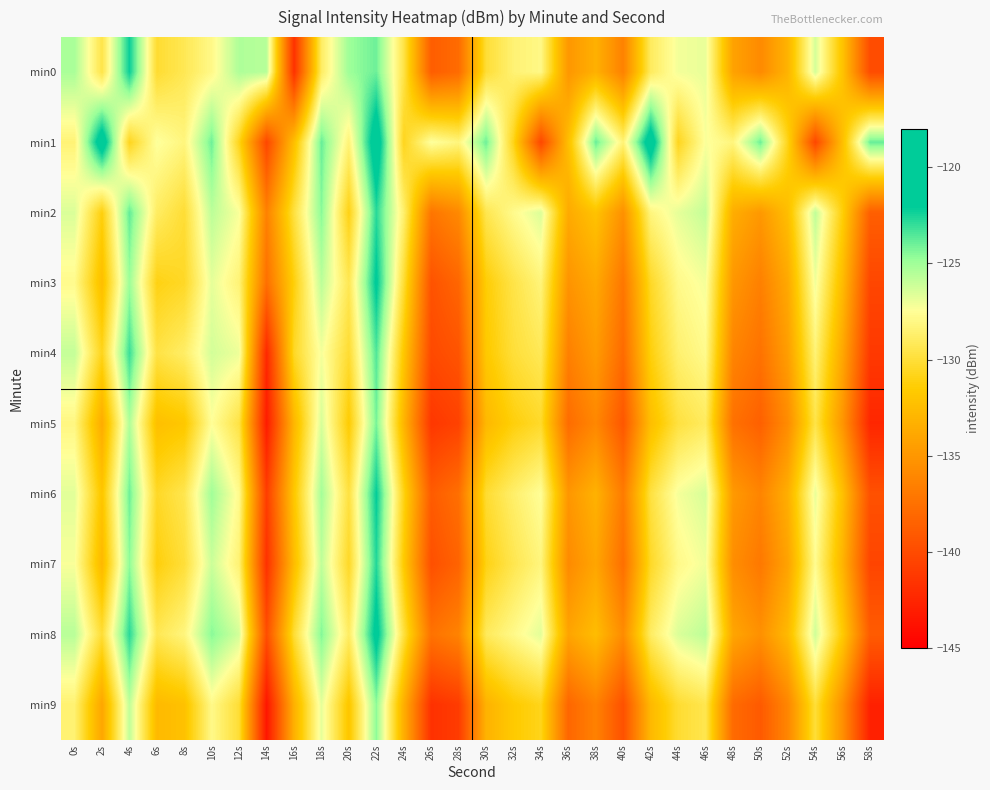

Reading left to right, list all the values displayed in this chart.

min0: 0s=-125.2	2s=-129.6	4s=-122.2	6s=-130.2	8s=-129.3	10s=-127.9	12s=-125.3	14s=-125.6	16s=-141.7	18s=-128.9	20s=-124.9	22s=-124.0	24s=-129.6	26s=-138.8	28s=-137.9	30s=-130.1	32s=-128.5	34s=-128.0	36s=-135.0	38s=-133.3	40s=-136.4	42s=-129.0	44s=-127.2	46s=-126.9	48s=-134.2	50s=-135.8	52s=-133.1	54s=-126.3	56s=-132.1	58s=-139.9
min1: 0s=-128.4	2s=-120.4	4s=-130.7	6s=-127.3	8s=-128.2	10s=-124.0	12s=-130.9	14s=-140.2	16s=-132.3	18s=-123.9	20s=-128.4	22s=-120.4	24s=-130.7	26s=-127.3	28s=-128.2	30s=-124.0	32s=-130.9	34s=-140.2	36s=-132.3	38s=-123.9	40s=-128.4	42s=-120.4	44s=-130.7	46s=-127.3	48s=-128.2	50s=-124.0	52s=-130.9	54s=-140.2	56s=-132.3	58s=-123.9
min2: 0s=-126.5	2s=-131.2	4s=-123.8	6s=-128.9	8s=-130.1	10s=-125.7	12s=-127.3	14s=-136.4	16s=-129.8	18s=-124.5	20s=-131.0	22s=-122.8	24s=-128.6	26s=-137.2	28s=-135.9	30s=-129.4	32s=-127.8	34s=-126.5	36s=-133.7	38s=-132.1	40s=-135.4	42s=-128.2	44s=-126.8	46s=-125.9	48s=-133.5	50s=-134.9	52s=-132.4	54s=-125.8	56s=-131.3	58s=-138.7
min3: 0s=-127.8	2s=-132.4	4s=-124.9	6s=-131.0	8s=-130.5	10s=-126.8	12s=-128.4	14s=-137.6	16s=-131.2	18s=-125.7	20s=-129.3	22s=-121.8	24s=-130.1	26s=-139.5	28s=-138.2	30s=-131.4	32s=-129.6	34s=-128.3	36s=-135.2	38s=-133.8	40s=-137.1	42s=-130.5	44s=-127.9	46s=-127.2	48s=-135.0	50s=-136.5	52s=-133.8	54s=-127.1	56s=-132.6	58s=-140.3
min4: 0s=-125.9	2s=-130.8	4s=-123.1	6s=-129.7	8s=-128.8	10s=-126.3	12s=-127.0	14s=-142.3	16s=-130.5	18s=-127.2	20s=-130.2	22s=-123.5	24s=-131.8	26s=-140.1	28s=-139.4	30s=-131.7	32s=-130.0	34s=-129.2	36s=-136.5	38s=-134.7	40s=-137.9	42s=-131.2	44s=-128.6	46s=-127.8	48s=-136.2	50s=-137.4	52s=-134.5	54s=-128.4	56s=-133.9	58s=-141.2
min5: 0s=-128.1	2s=-133.6	4s=-125.4	6s=-132.3	8s=-131.8	10s=-127.5	12s=-129.7	14s=-143.1	16s=-132.9	18s=-126.4	20s=-131.5	22s=-124.2	24s=-133.0	26s=-141.3	28s=-140.6	30s=-132.8	32s=-131.2	34s=-130.4	36s=-137.8	38s=-136.0	40s=-139.2	42s=-132.4	44s=-129.8	46s=-129.0	48s=-137.5	50s=-138.6	52s=-135.7	54s=-129.6	56s=-135.1	58s=-142.4
min6: 0s=-126.7	2s=-131.9	4s=-124.0	6s=-130.5	8s=-129.4	10s=-125.0	12s=-127.8	14s=-140.9	16s=-131.8	18s=-125.1	20s=-129.8	22s=-122.1	24s=-130.9	26s=-138.9	28s=-137.6	30s=-130.2	32s=-128.7	34s=-127.5	36s=-135.0	38s=-133.2	40s=-136.8	42s=-129.8	44s=-127.2	46s=-126.4	48s=-134.8	50s=-136.2	52s=-133.4	54s=-126.9	56s=-132.3	58s=-139.6
min7: 0s=-127.3	2s=-132.8	4s=-124.6	6s=-131.2	8s=-130.0	10s=-126.1	12s=-128.5	14s=-141.7	16s=-132.5	18s=-125.8	20s=-130.5	22s=-122.7	24s=-131.6	26s=-139.7	28s=-138.4	30s=-131.0	32s=-129.4	34s=-128.2	36s=-135.8	38s=-134.0	40s=-137.6	42s=-130.5	44s=-127.9	46s=-127.1	48s=-135.6	50s=-137.0	52s=-134.2	54s=-127.7	56s=-133.1	58s=-140.4
min8: 0s=-125.6	2s=-130.1	4s=-122.8	6s=-129.3	8s=-128.2	10s=-124.5	12s=-126.3	14s=-139.8	16s=-130.1	18s=-124.4	20s=-128.9	22s=-121.4	24s=-129.8	26s=-137.4	28s=-136.3	30s=-129.1	32s=-127.9	34s=-126.7	36s=-134.1	38s=-132.5	40s=-135.7	42s=-128.9	44s=-126.5	46s=-125.7	48s=-134.0	50s=-135.4	52s=-132.7	54s=-126.2	56s=-131.6	58s=-138.9
min9: 0s=-128.5	2s=-134.0	4s=-125.8	6s=-132.7	8s=-132.2	10s=-127.9	12s=-130.1	14s=-143.5	16s=-133.3	18s=-126.8	20s=-131.9	22s=-124.6	24s=-133.4	26s=-141.7	28s=-141.0	30s=-133.2	32s=-131.6	34s=-130.8	36s=-138.2	38s=-136.4	40s=-139.6	42s=-132.8	44s=-130.2	46s=-129.4	48s=-137.9	50s=-139.0	52s=-136.1	54s=-130.0	56s=-135.5	58s=-142.8